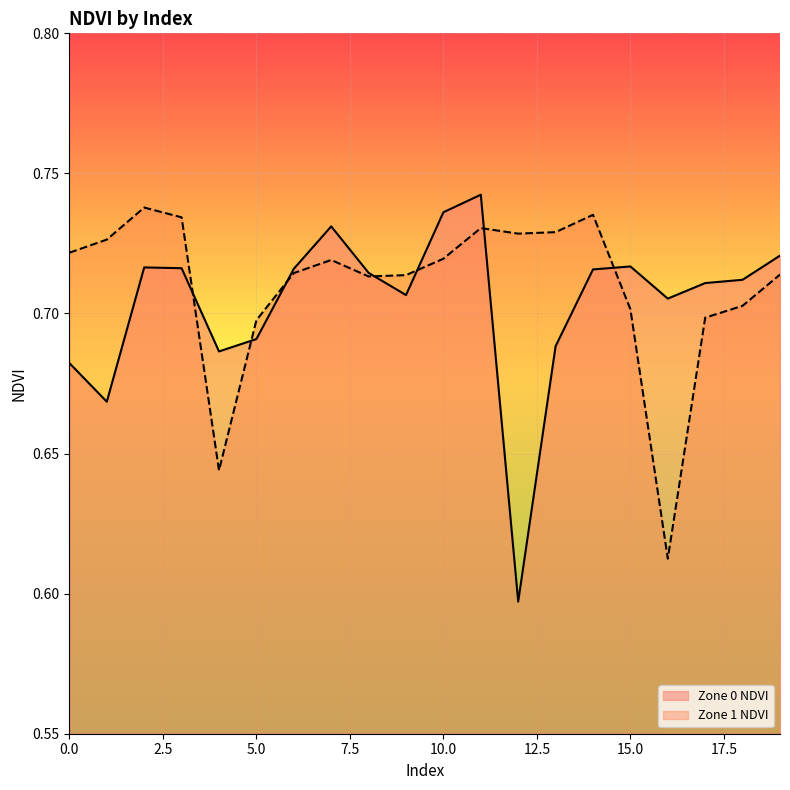

True or false: Zone 1 NDVI has a value of 0.7 at 11.

True